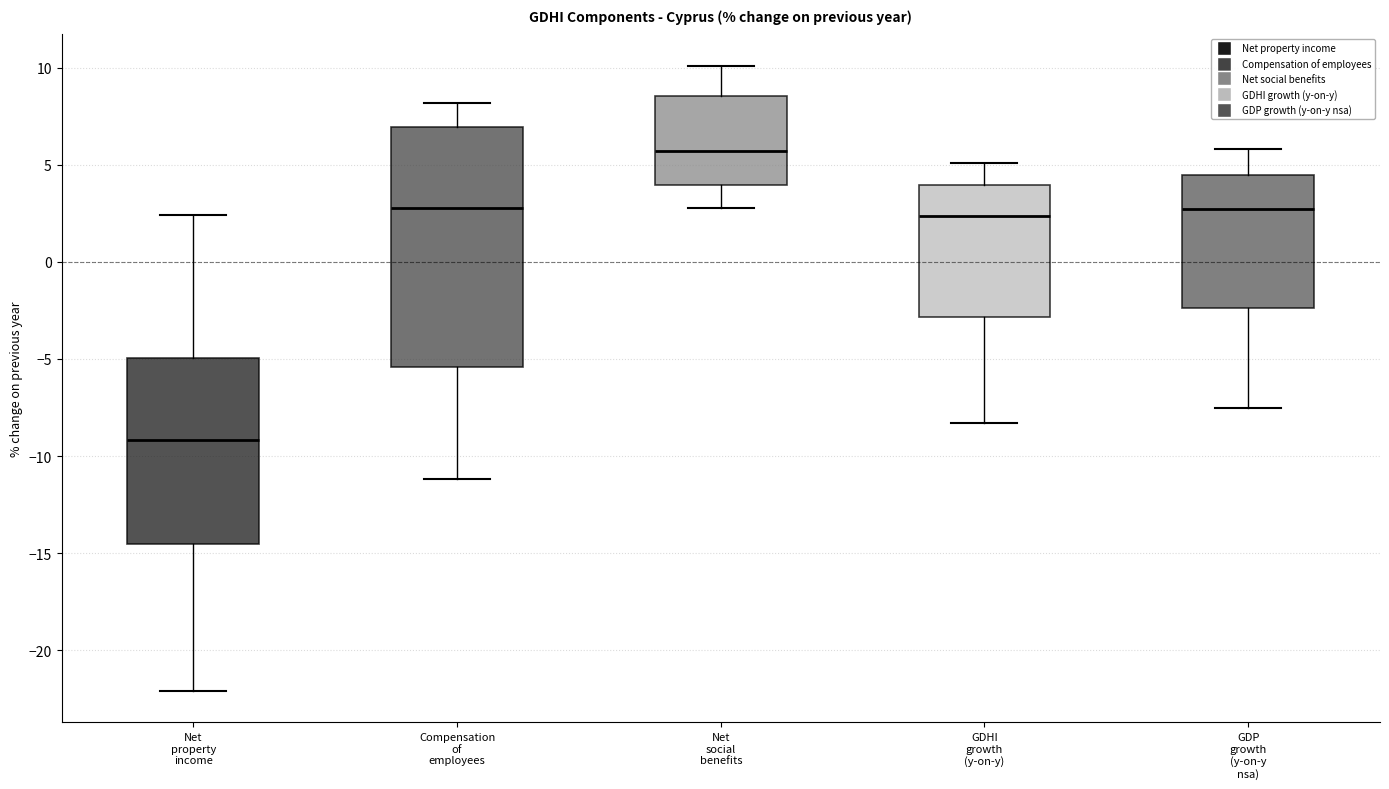

Where is the upper edge of the box for Net social benefits on the y-axis? The values are not printed on the chart, so give them approximately, as read against the axis.

8.5